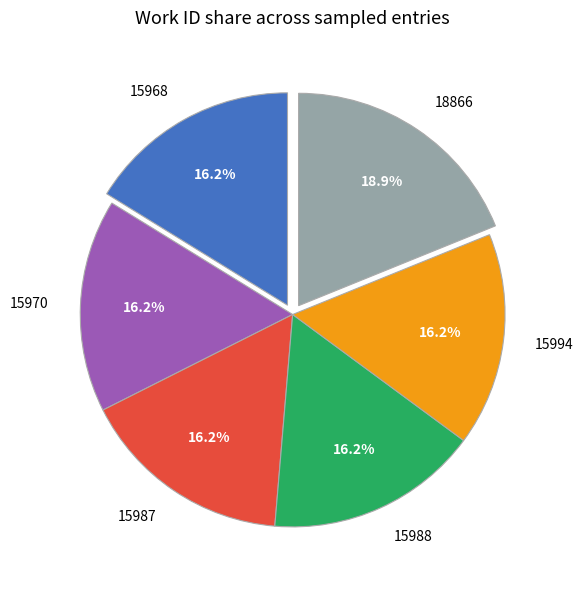

To the nearest percent, what is the average slice percentage?

17%